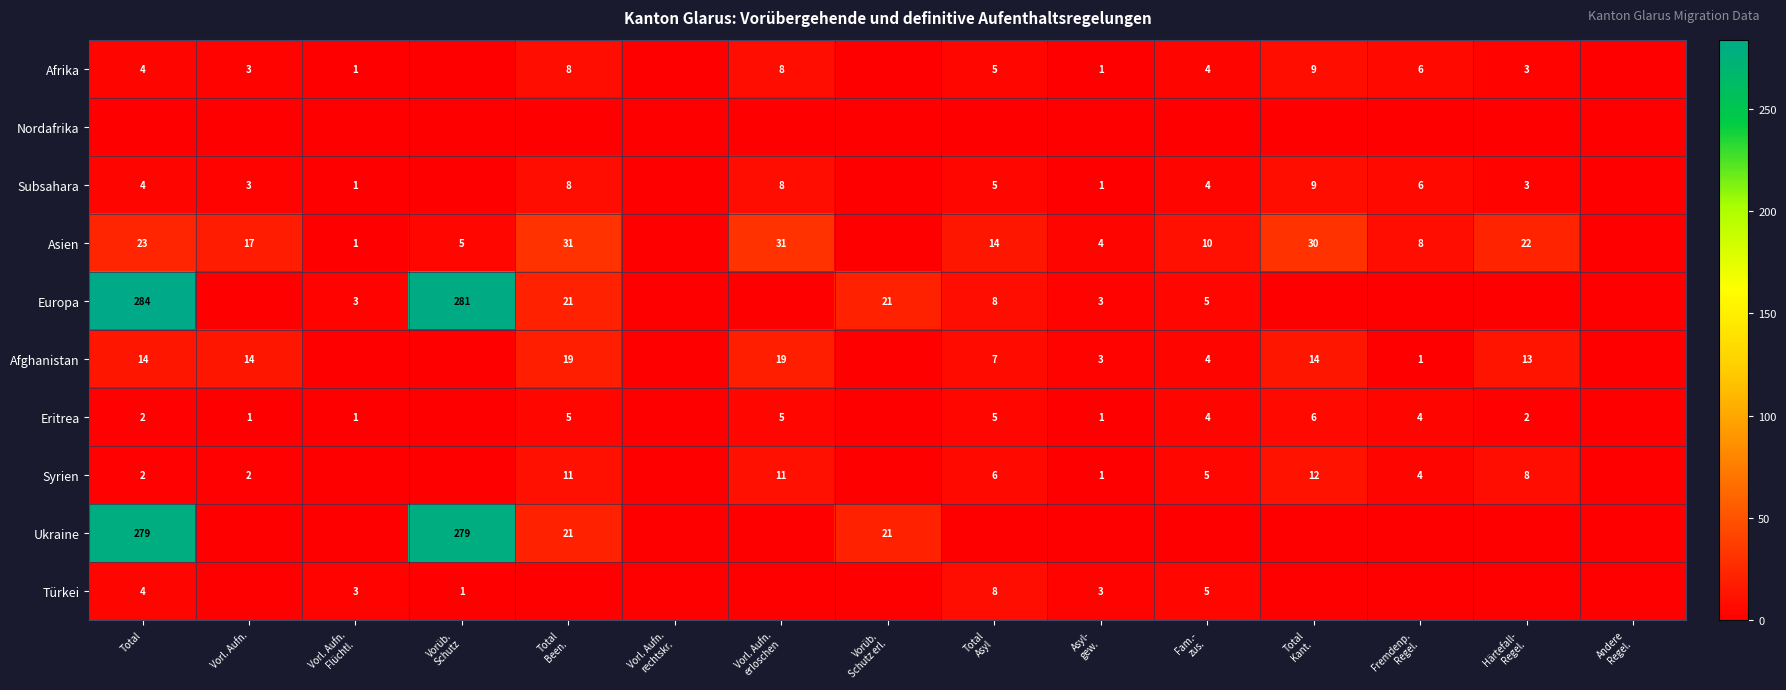

Which series has the largest total across all categories?

Europa